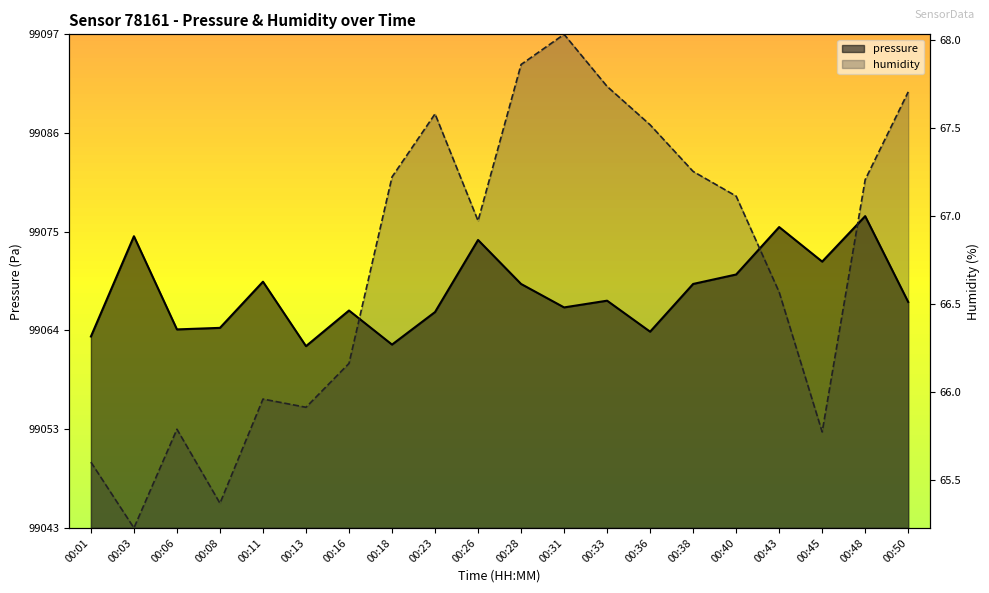

Which series has the largest range (max minus min)?

humidity